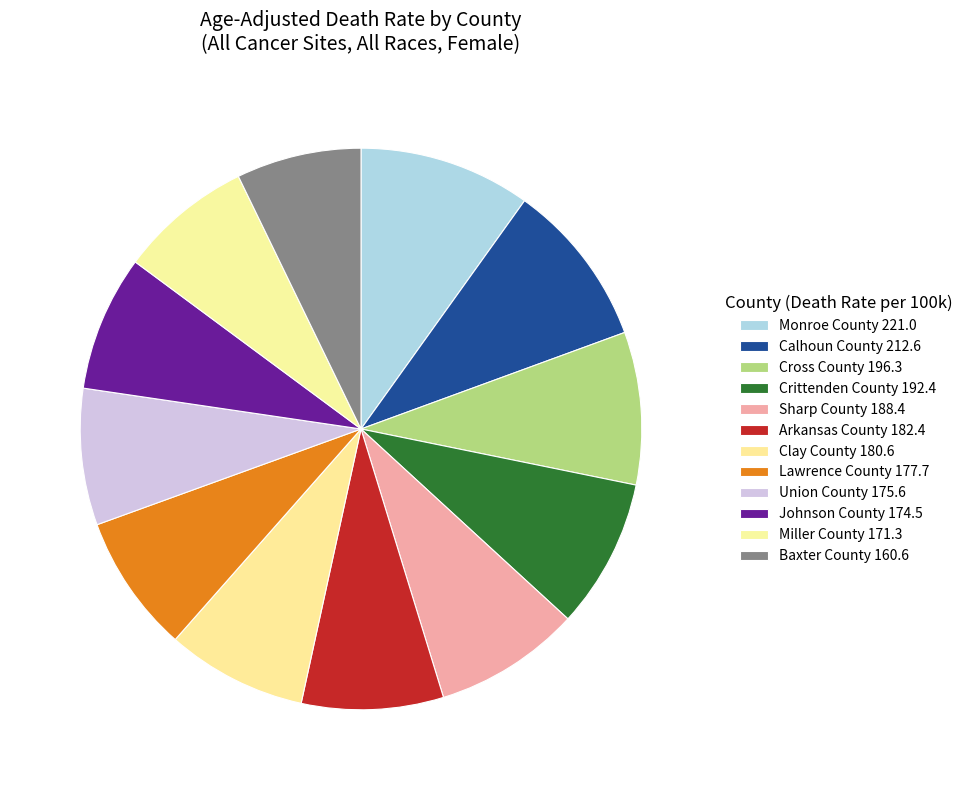

What percentage is NOT represented by Sharp County?

91.6%